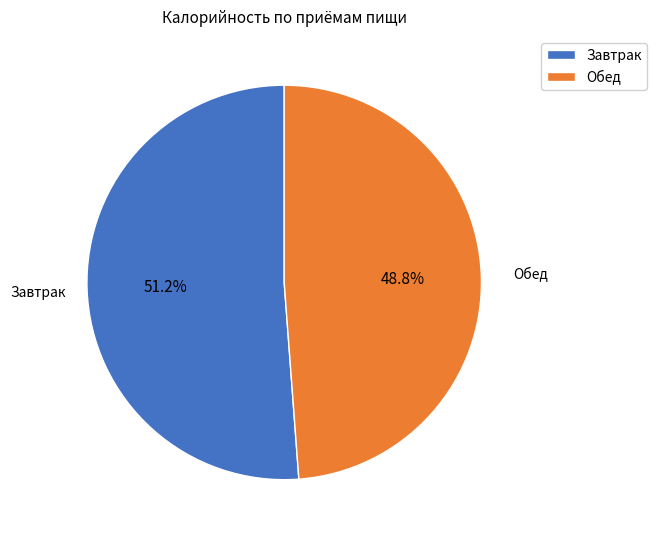

Do Обед and Завтрак together represent more than half of the pie?

Yes